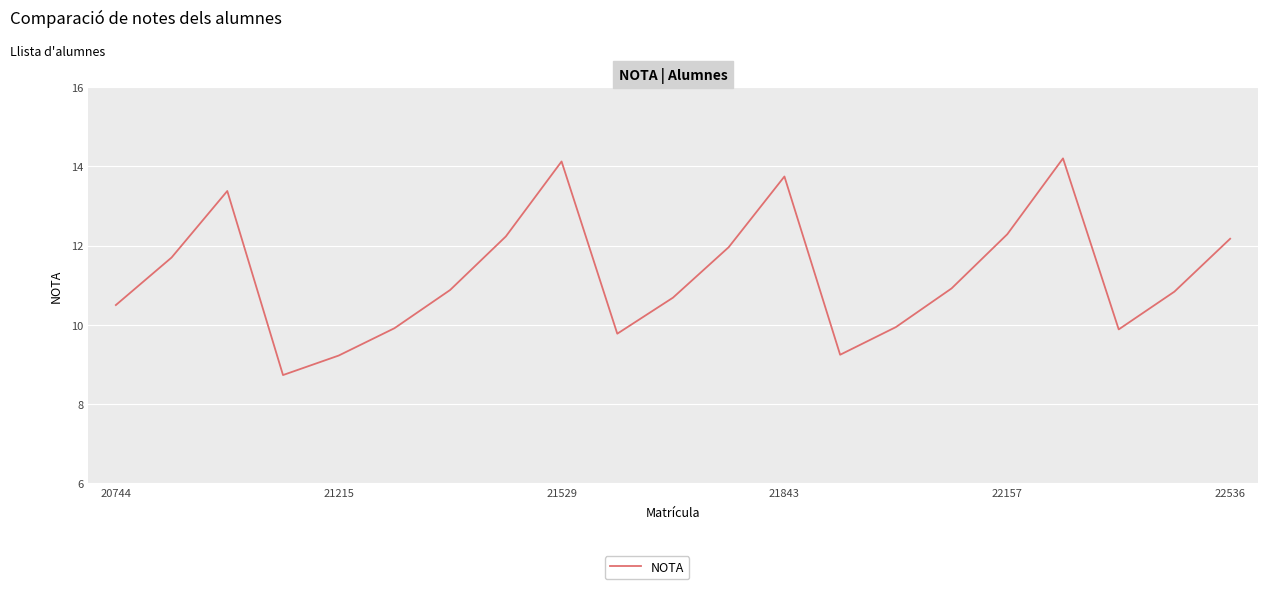

What is the difference between the maximum and minimum values?

5.5